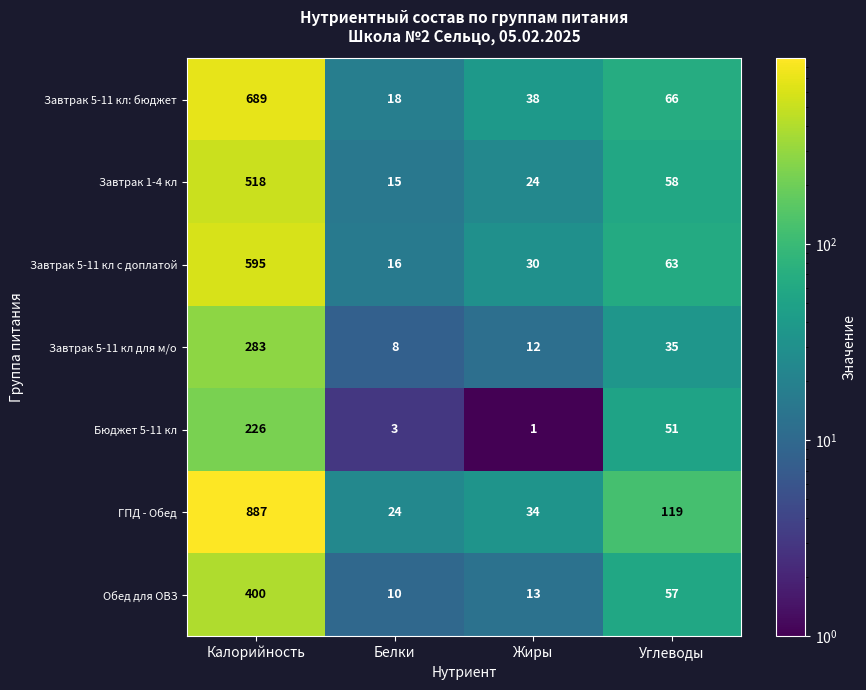

Rank the series by their maximum value, from lowest to highest.

Бюджет 5-11 кл, Завтрак 5-11 кл для м/о, Обед для ОВЗ, Завтрак 1-4 кл, Завтрак 5-11 кл с доплатой, Завтрак 5-11 кл: бюджет, ГПД - Обед